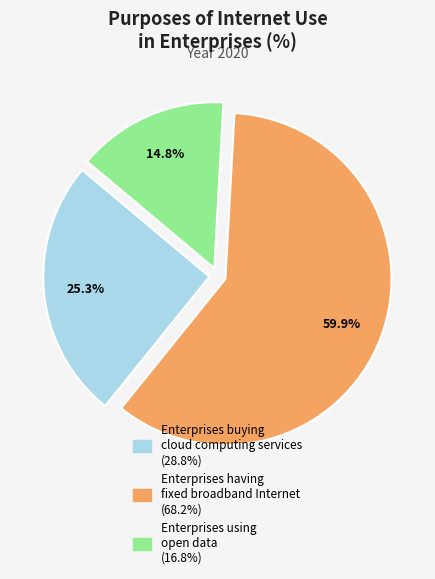

Which slice represents more than half of the pie?

Enterprises having fixed broadband Internet